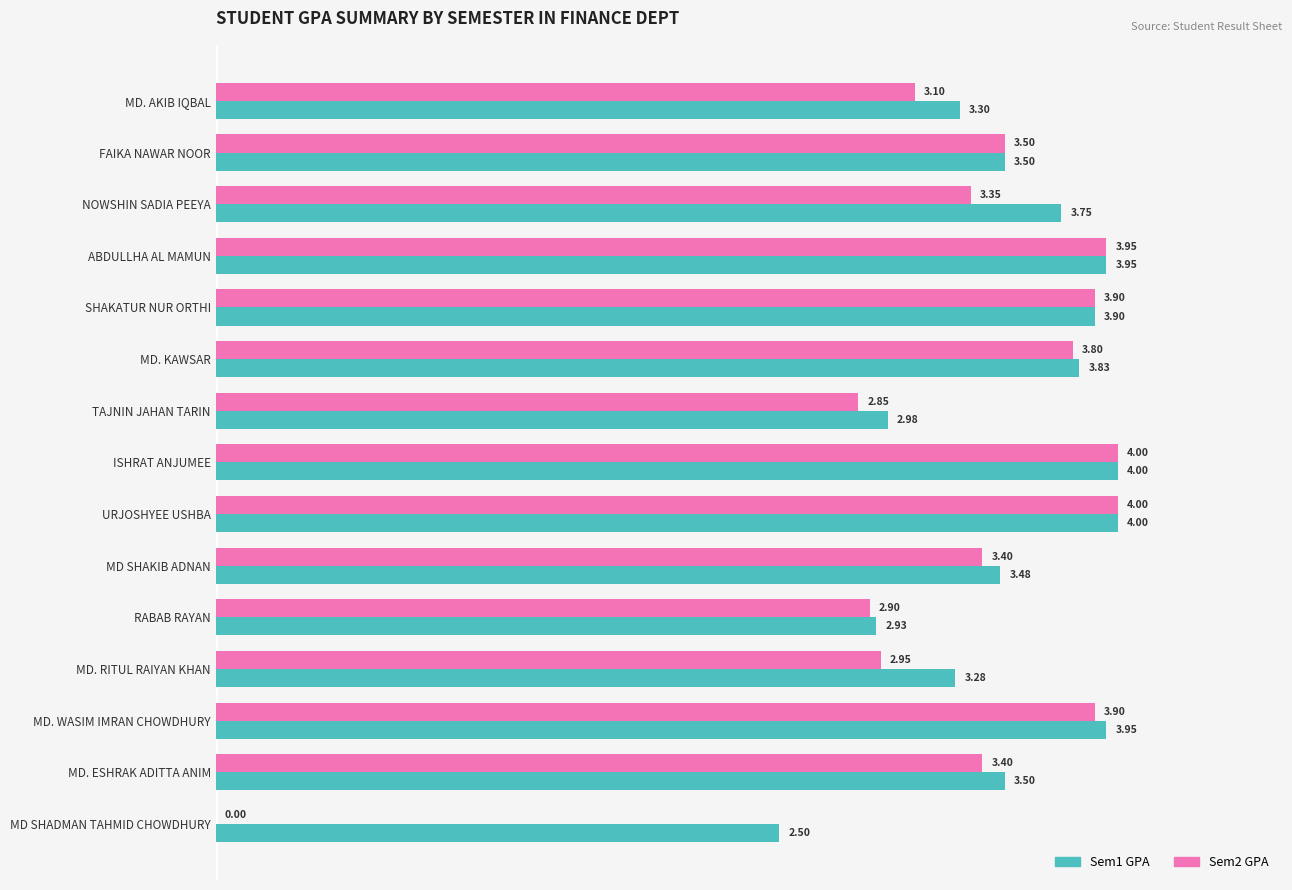

How many data points does each series have?

15